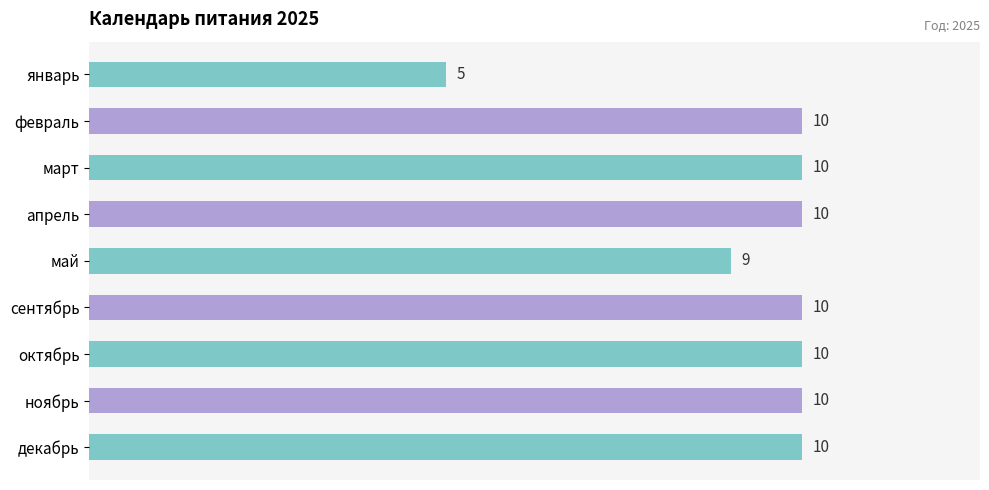

How many bars are there in total?

9